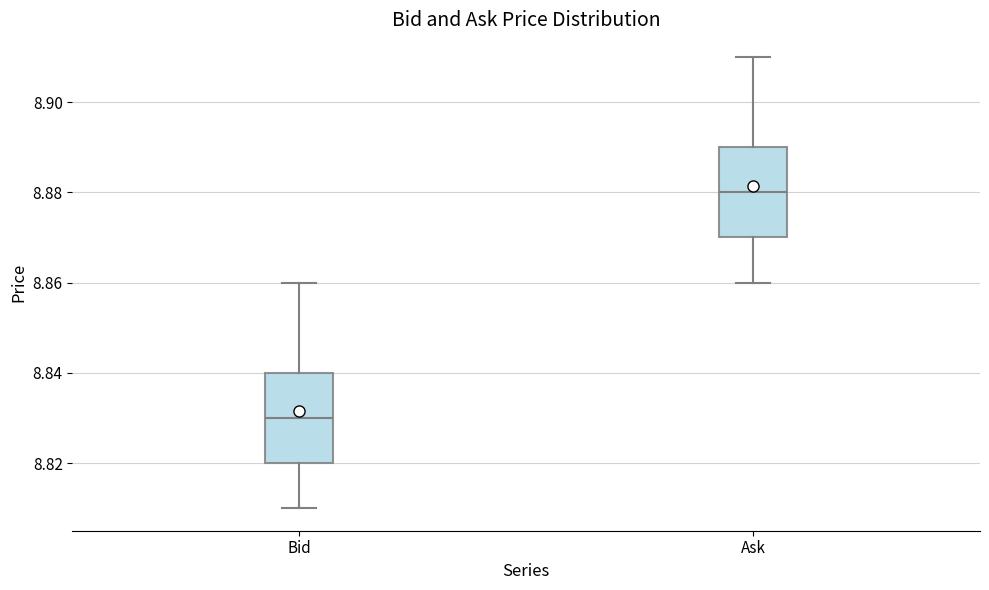

Reading left to right, transcribe this box plot: for each box, give where its median line is, the range the box spans, and where its two whiskers end, as read against the y-axis. The values are not printed on the chart, so give them approximately, as read against the axis.

Bid: median 8.83, box 8.82 to 8.84, whiskers 8.81 to 8.86
Ask: median 8.88, box 8.87 to 8.89, whiskers 8.86 to 8.91